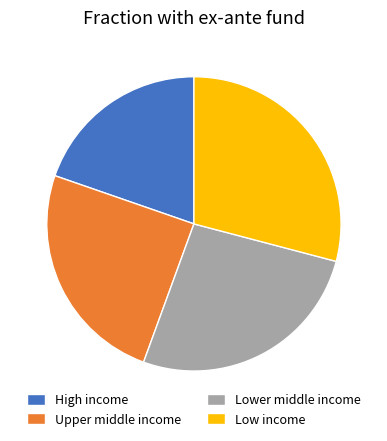

Between Lower middle income and High income, which is larger?

Lower middle income